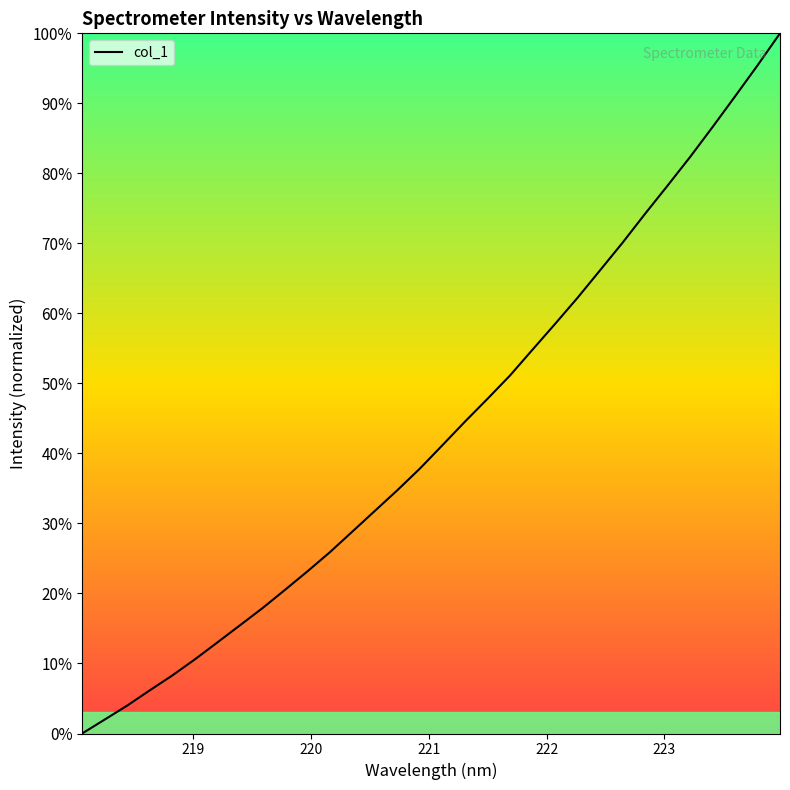

What is the maximum value shown in the chart?

100.0